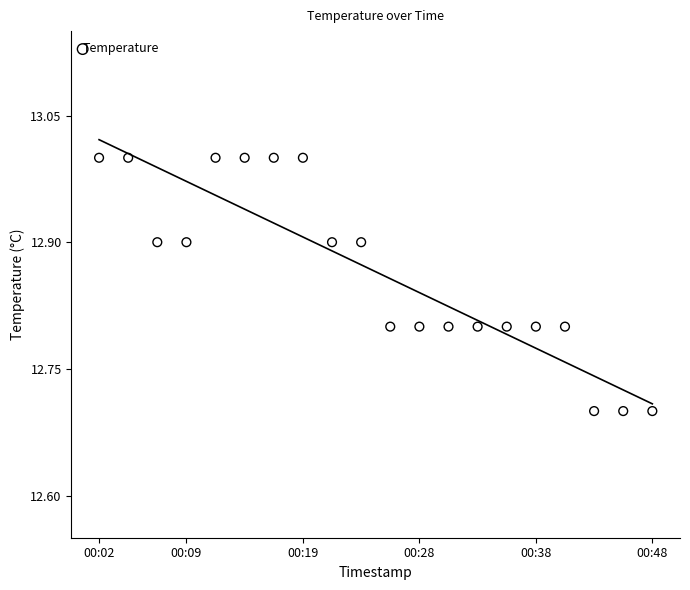

What is the range of Y values (max minus min)?

0.3